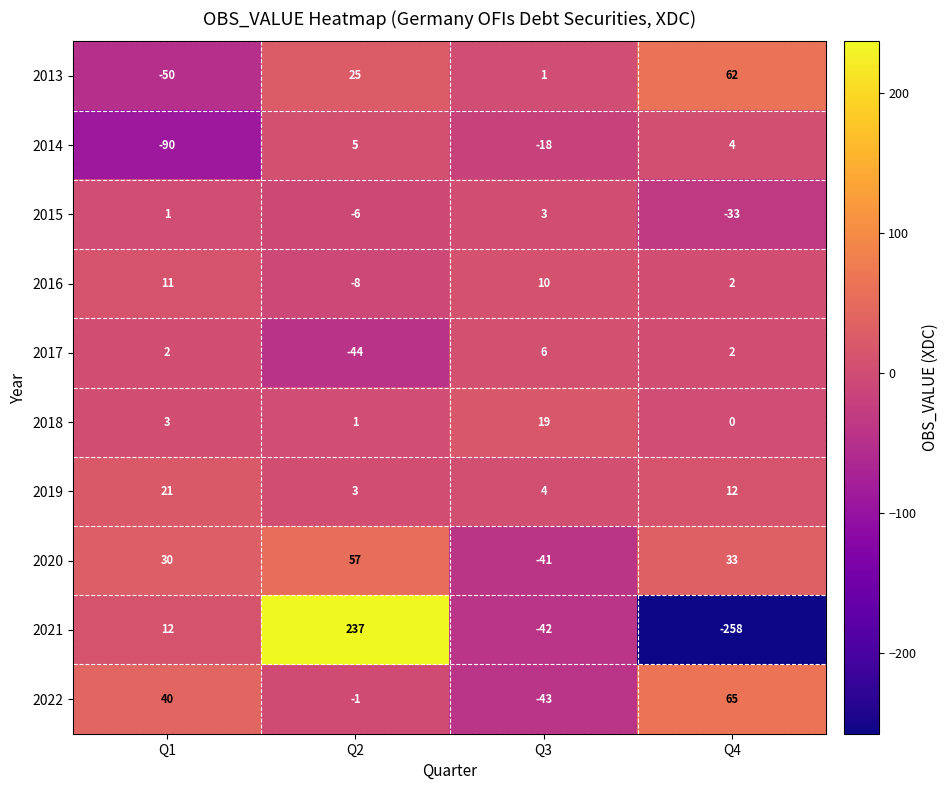

At which category is the sum across all series the highest?

Q2